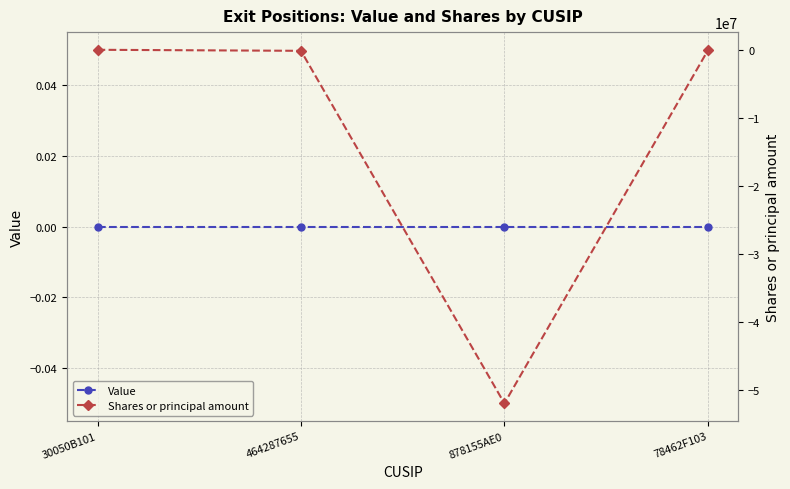

What is the label of the 2nd point from the right?

878155AE0